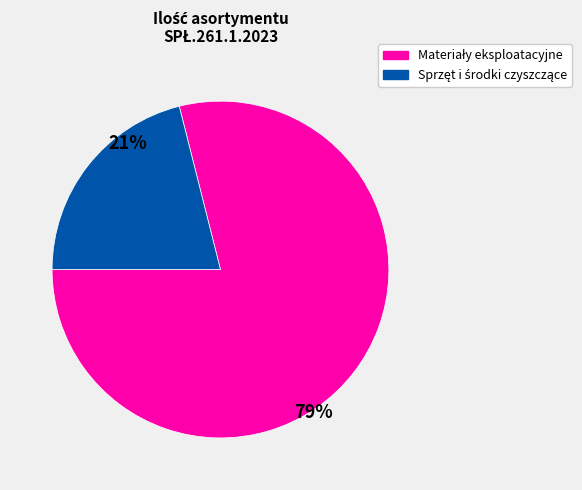

Does any single category account for the majority?

Yes